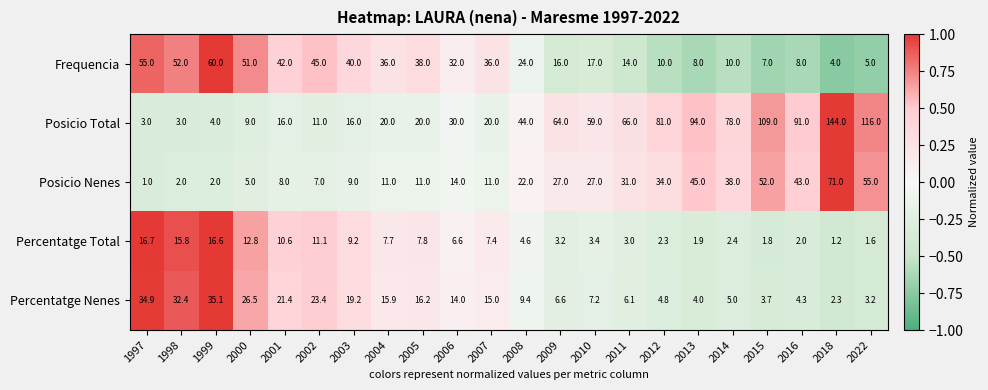

What is the sum of all Posicio Nenes values?

526.0